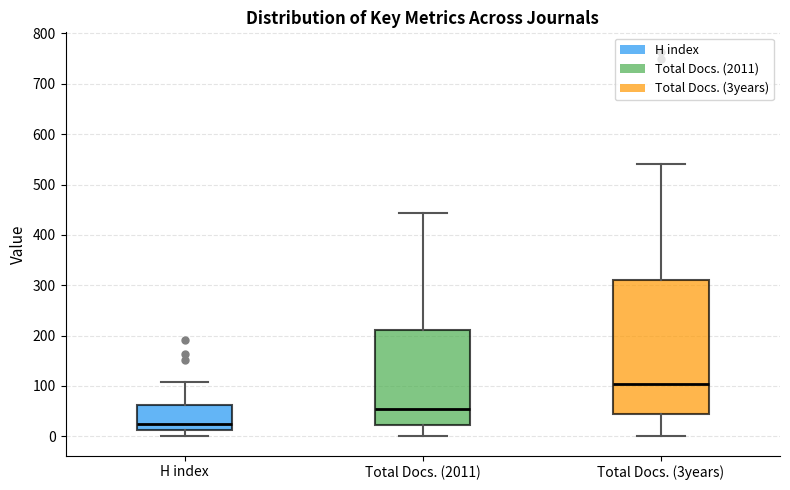

Reading left to right, transcribe this box plot: for each box, give where its median line is, the range the box spans, and where its two whiskers end, as read against the y-axis. The values are not printed on the chart, so give them approximately, as read against the axis.

H index: median 20, box 10 to 60, whiskers 0 to 110
Total Docs. (2011): median 50, box 20 to 210, whiskers 0 to 440
Total Docs. (3years): median 100, box 40 to 310, whiskers 0 to 540